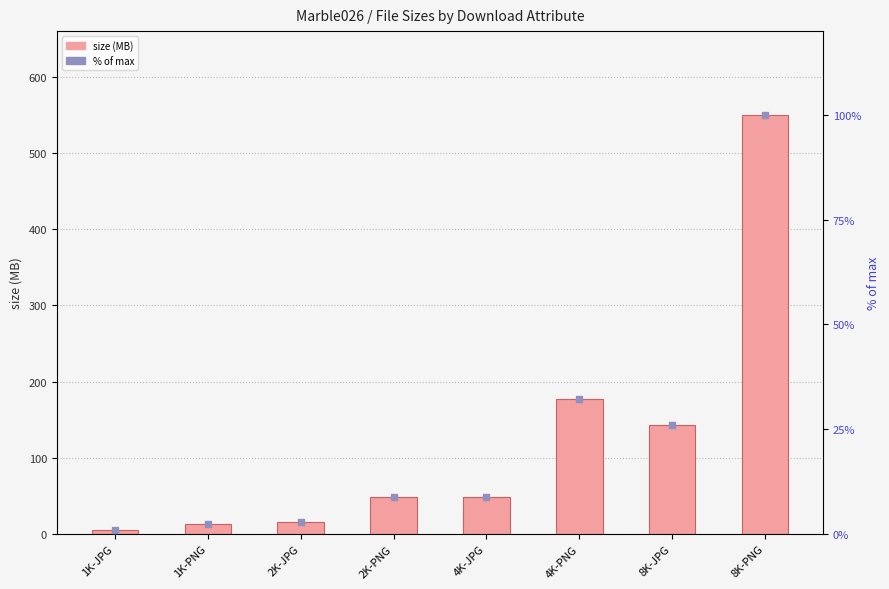

At which category is the sum across all series the highest?

8K-PNG